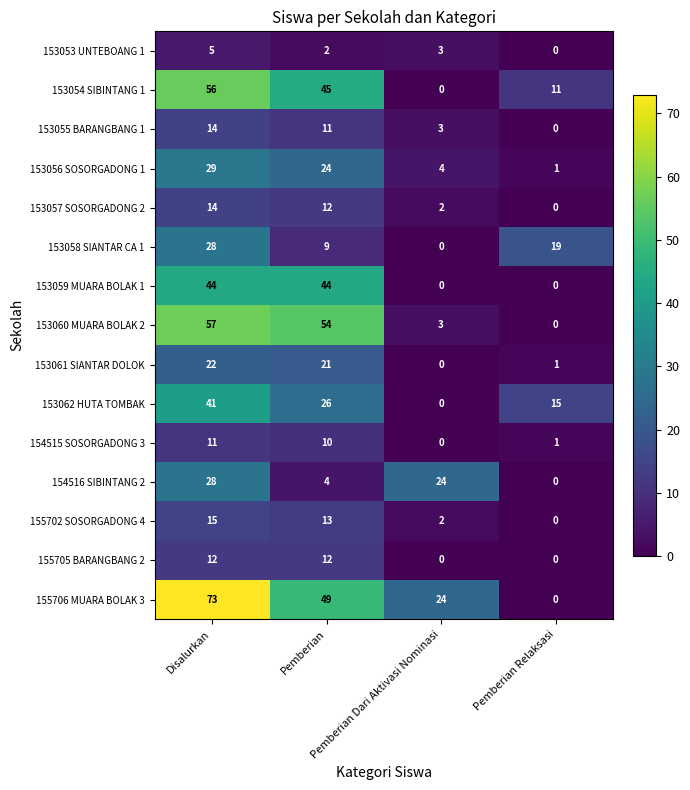

Which series has the widest spread of values?

155706 MUARA BOLAK 3